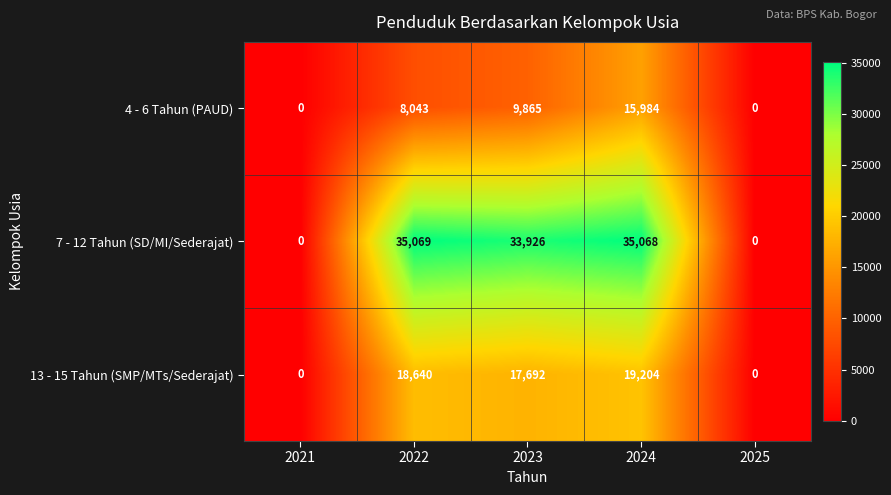

Which series changed the most between 2022 and 2024?

4 - 6 Tahun (PAUD)